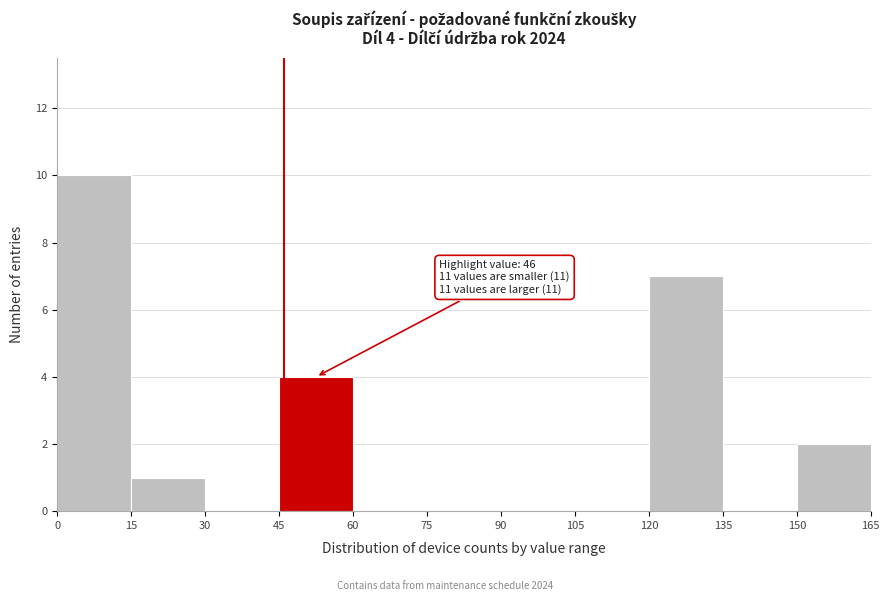

Which range on the x-axis has the tallest bar?

0 to 15